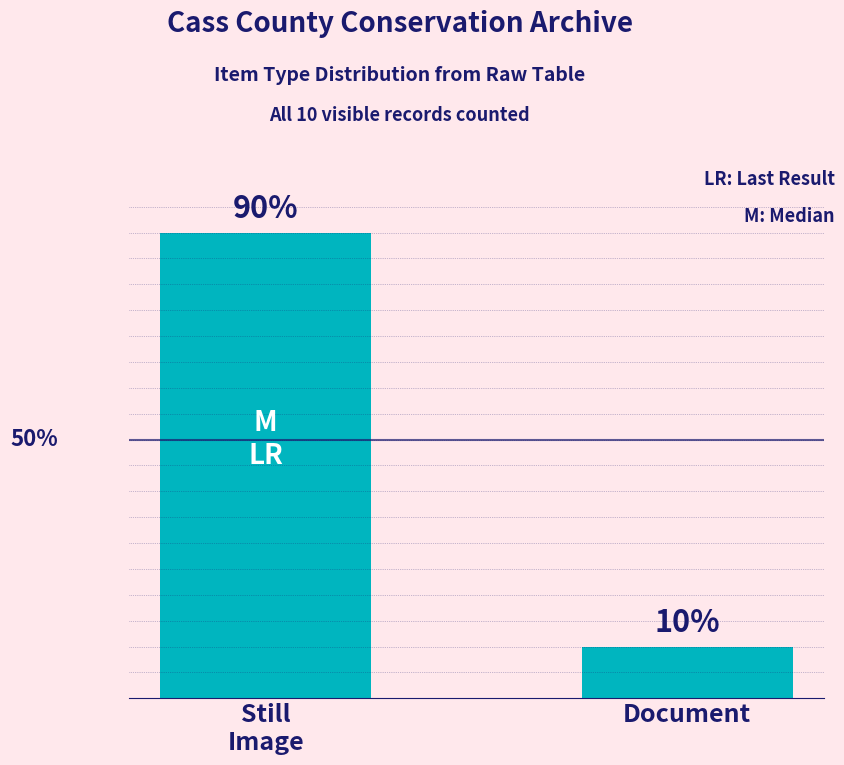

What is the sum of the values at Document and Still
Image?

10